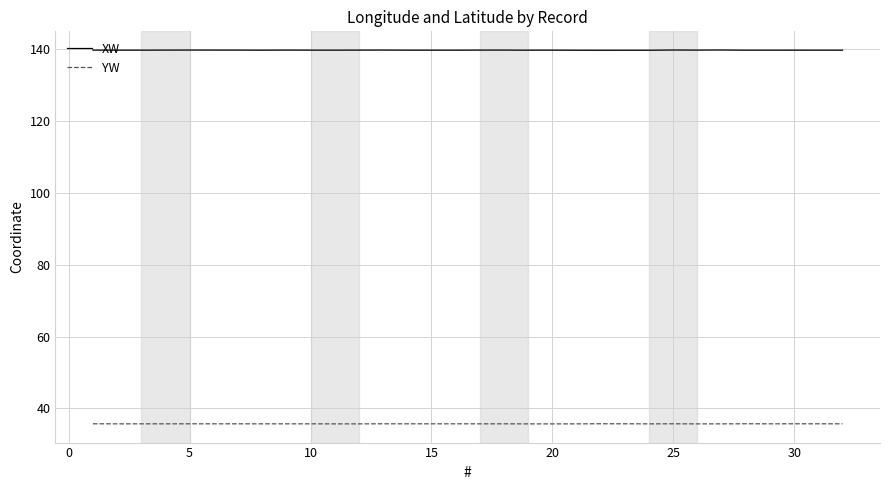

True or false: XW and YW cross at least once.

False